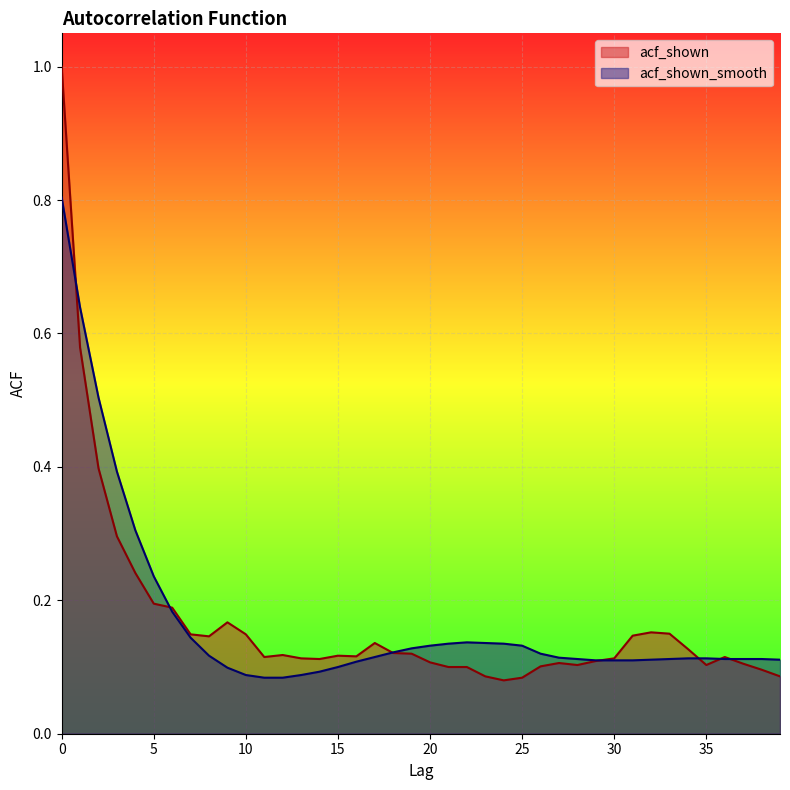

What is the maximum value shown in the chart?

1.0